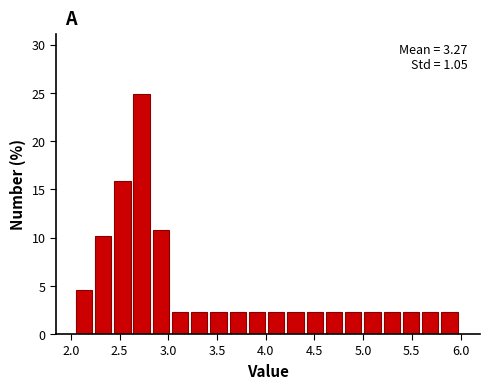

Around what value on the x-axis is the tallest bar? Give the approximate position of its centre, as read against the axis.

2.75